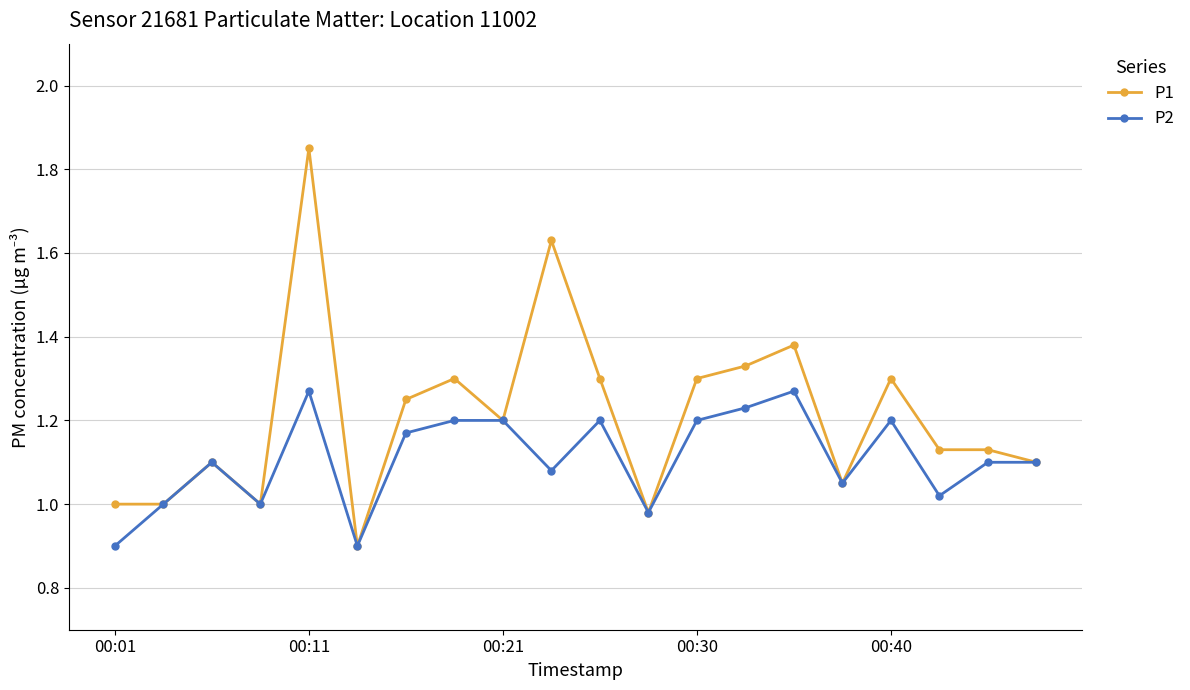

What is the value of the P2 point at the 1st from the left?

0.9